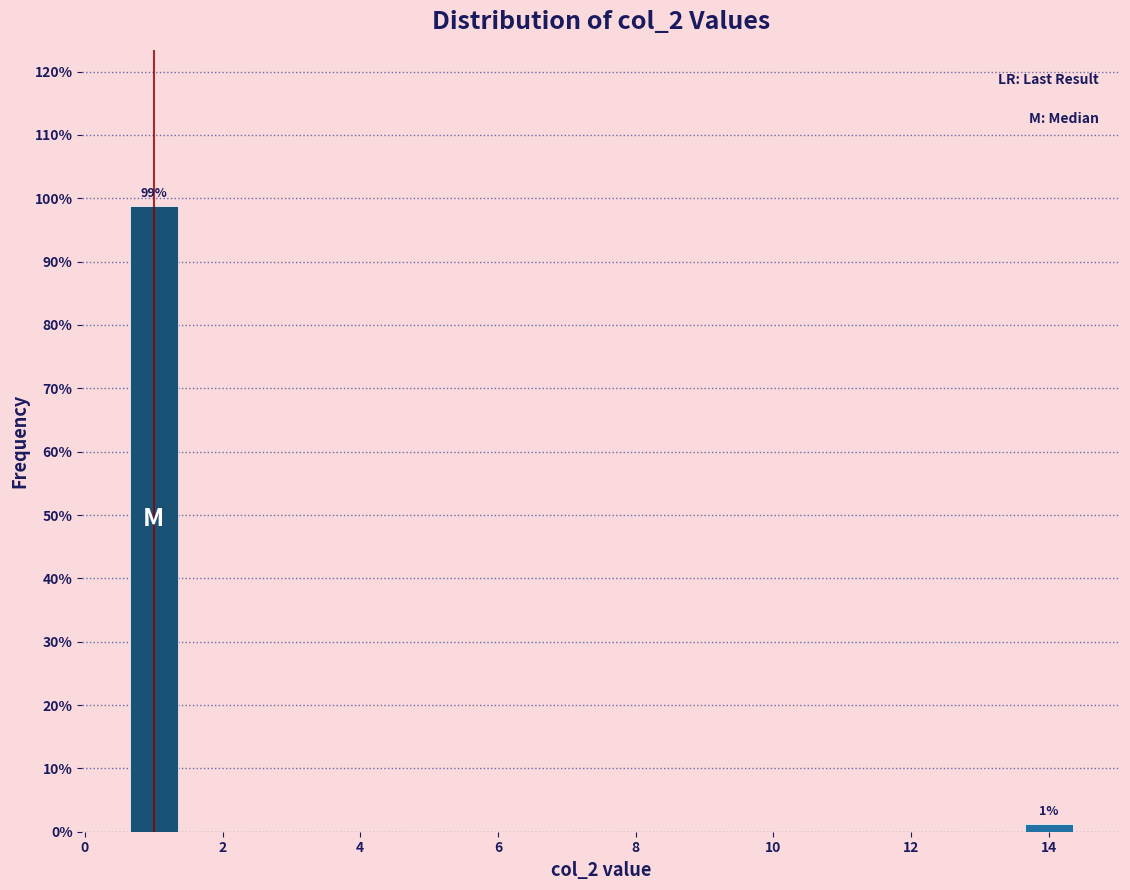

The chart shows a value of 98.8 at 0. True or false?

True